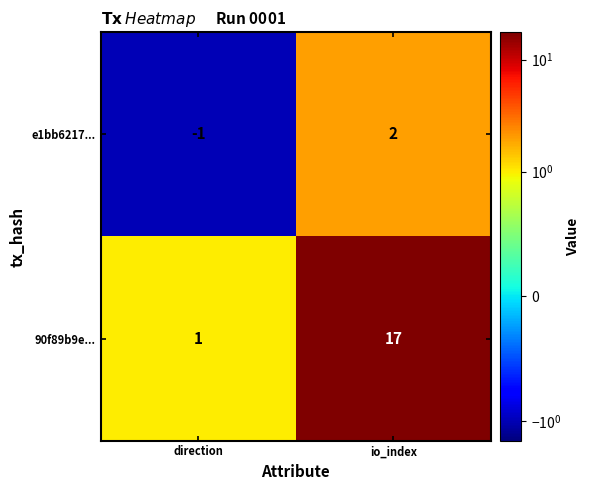

How many values in the 90f89b9e... series are below 17?

1